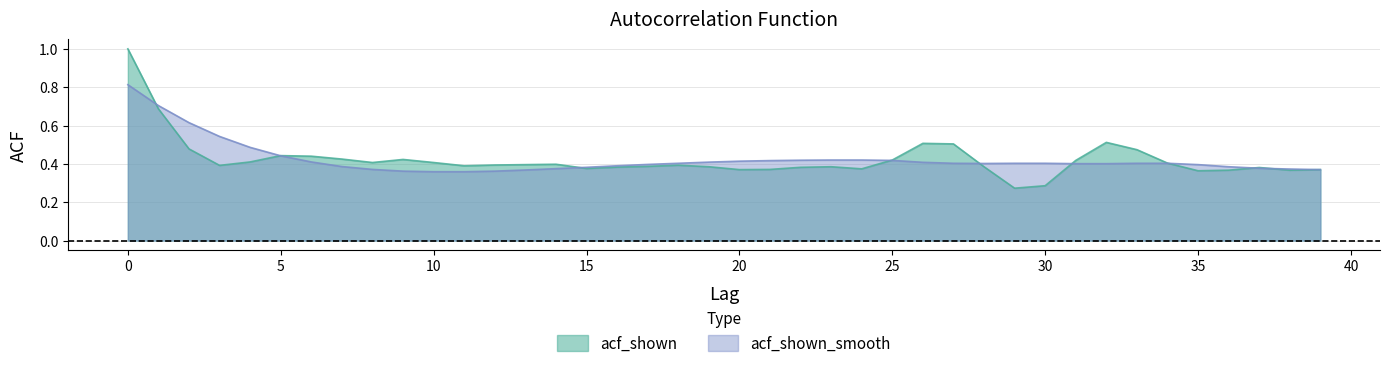

True or false: acf_shown has more than 2 points higher than both neighbors.

True